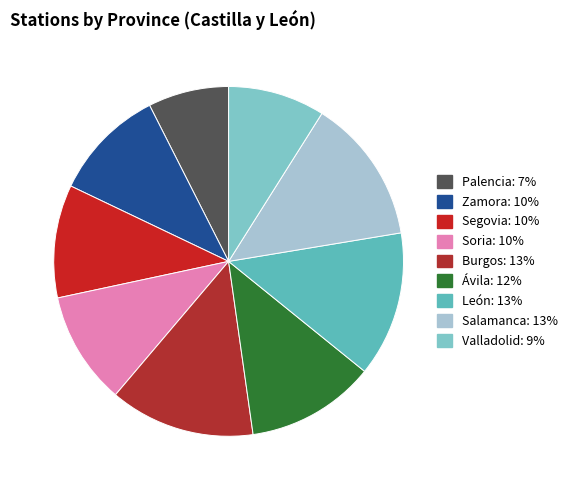

To the nearest percent, what is the average slice percentage?

11%